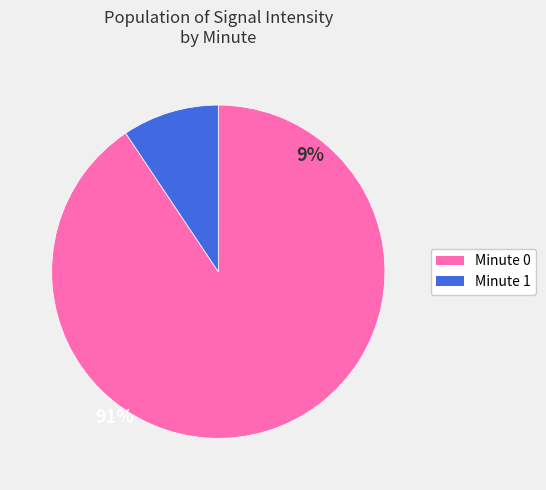

Does any single category account for the majority?

Yes